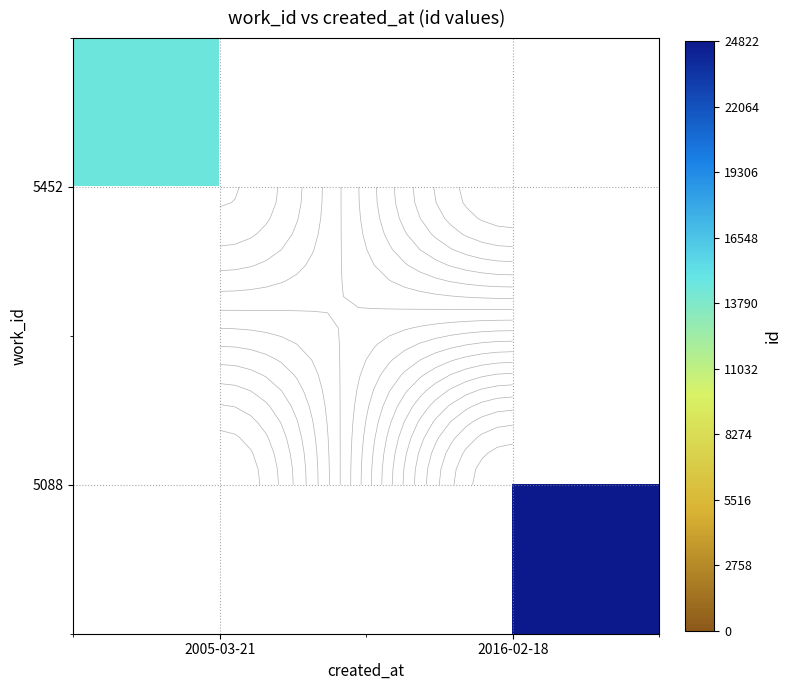

The value of 5088 at 2016-02-18 is 8779.3. True or false?

False